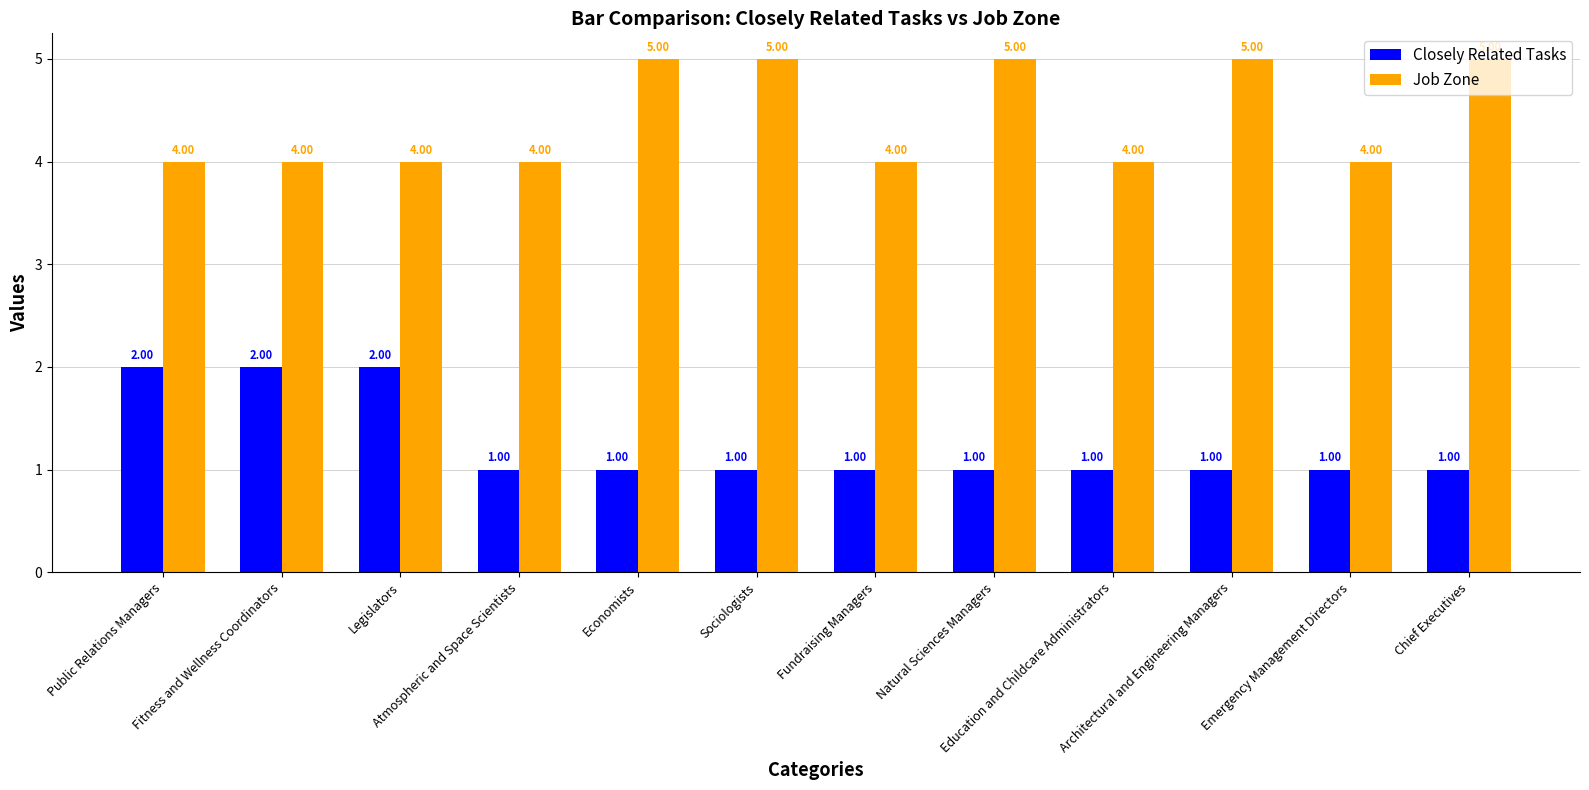

What is the difference between the second highest and minimum values in the Job Zone series?

1